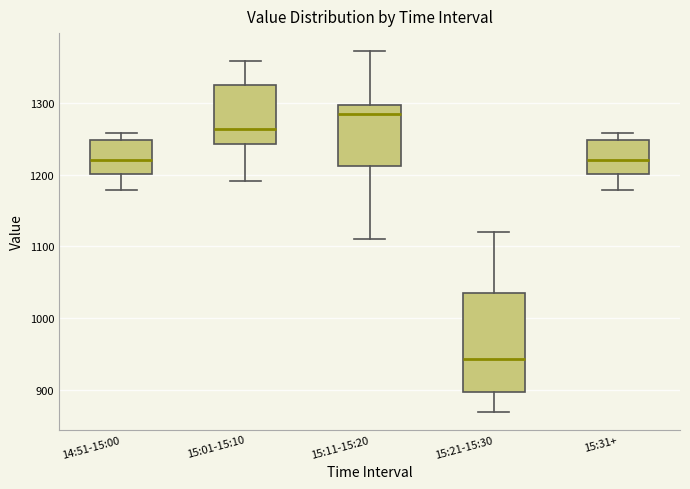

Reading left to right, transcribe this box plot: for each box, give where its median line is, the range the box spans, and where its two whiskers end, as read against the y-axis. The values are not printed on the chart, so give them approximately, as read against the axis.

14:51-15:00: median 1220, box 1200 to 1250, whiskers 1180 to 1260
15:01-15:10: median 1260, box 1240 to 1320, whiskers 1190 to 1360
15:11-15:20: median 1290, box 1210 to 1300, whiskers 1110 to 1370
15:21-15:30: median 940, box 900 to 1040, whiskers 870 to 1120
15:31+: median 1220, box 1200 to 1250, whiskers 1180 to 1260